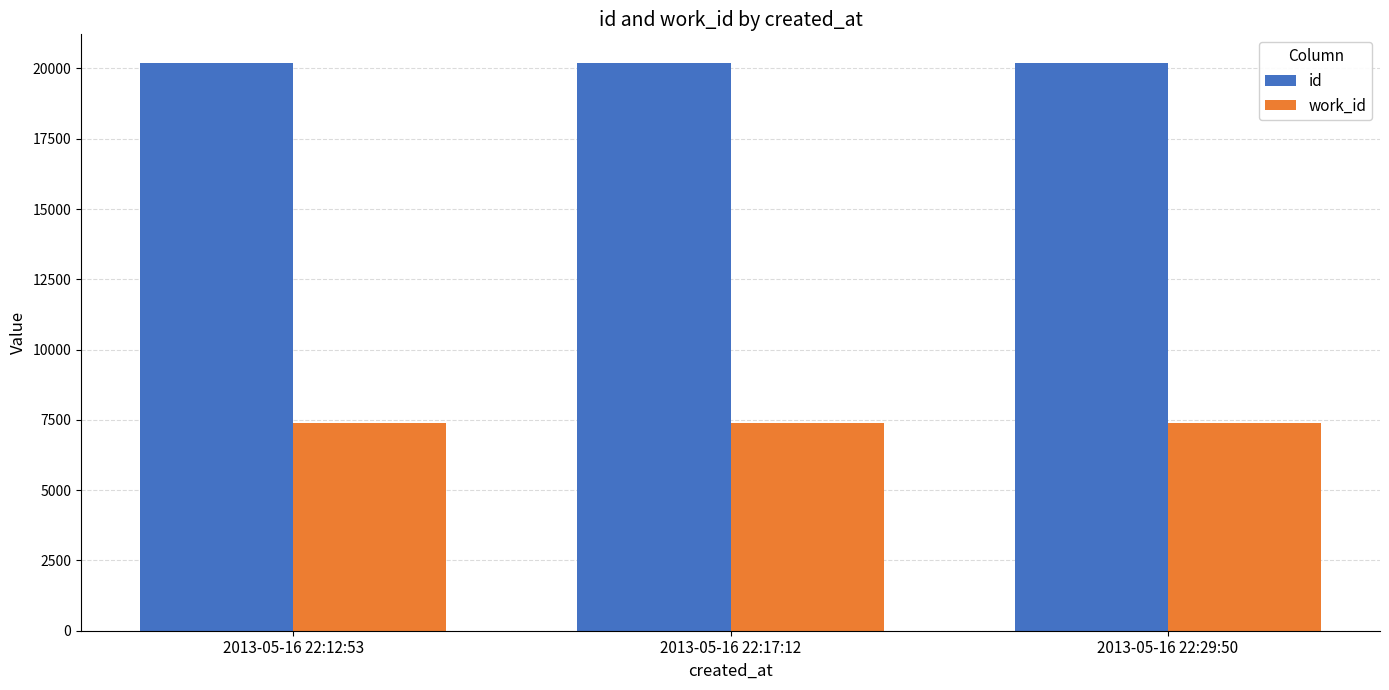

What is the difference between the highest and lowest values at 2013-05-16 22:12:53?

12804